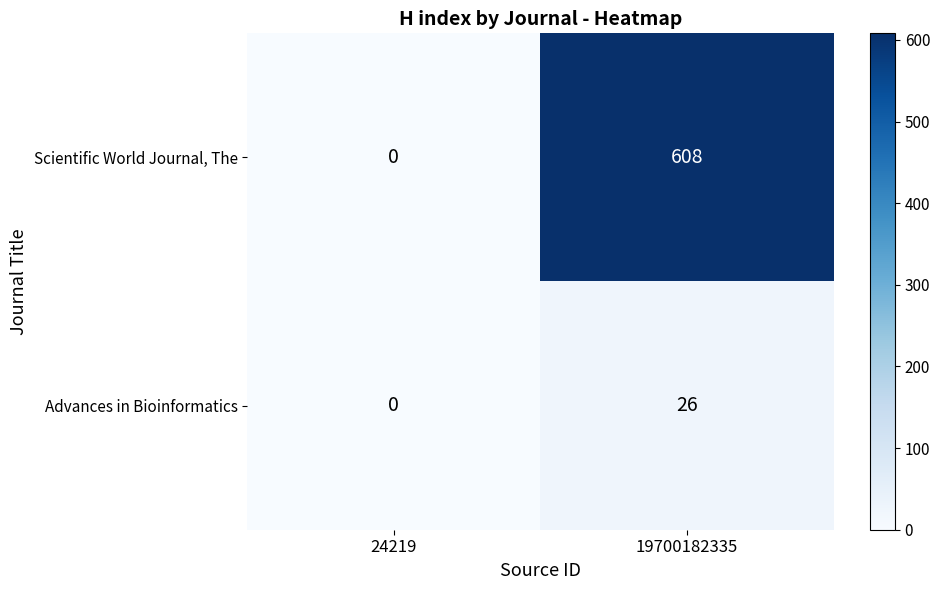

At which category is the sum across all series the highest?

19700182335